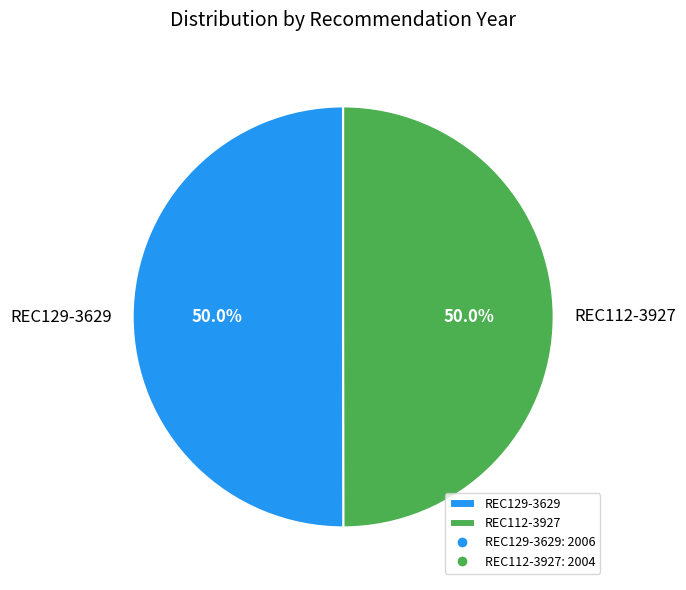

Approximately how many times larger is the value at REC129-3629 compared to REC112-3927?

1.0